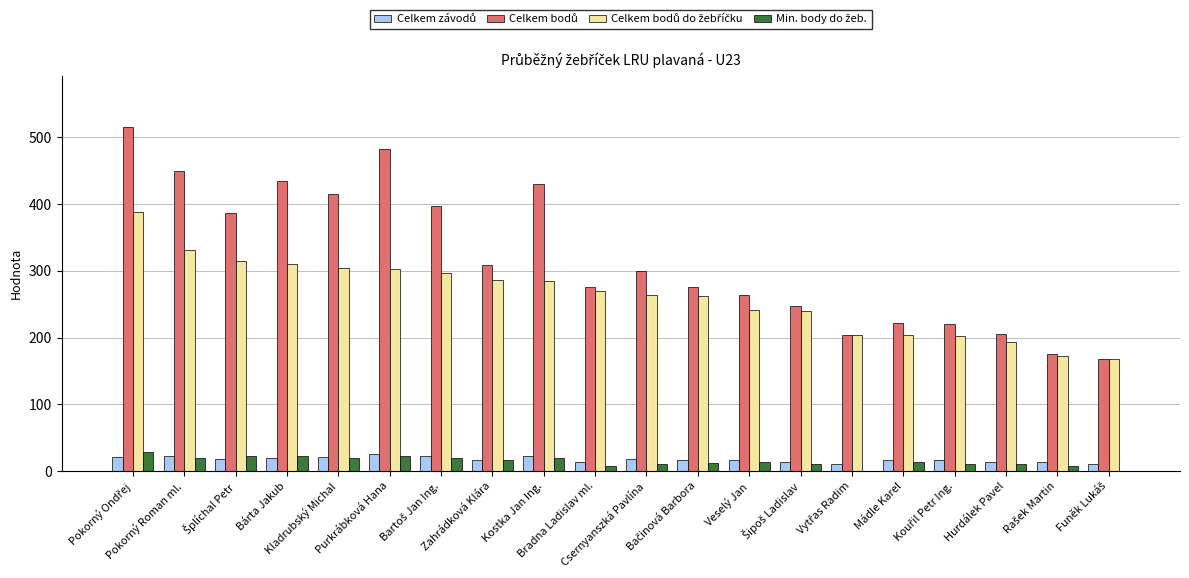

How many data points does each series have?

20